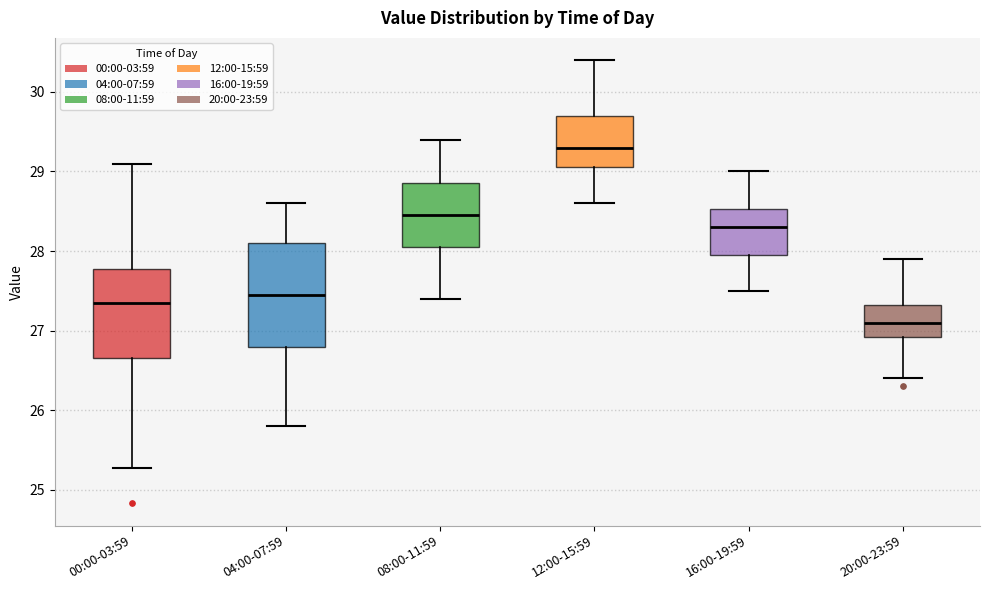

Where is the upper edge of the box for 00:00-03:59 on the y-axis? The values are not printed on the chart, so give them approximately, as read against the axis.

27.8